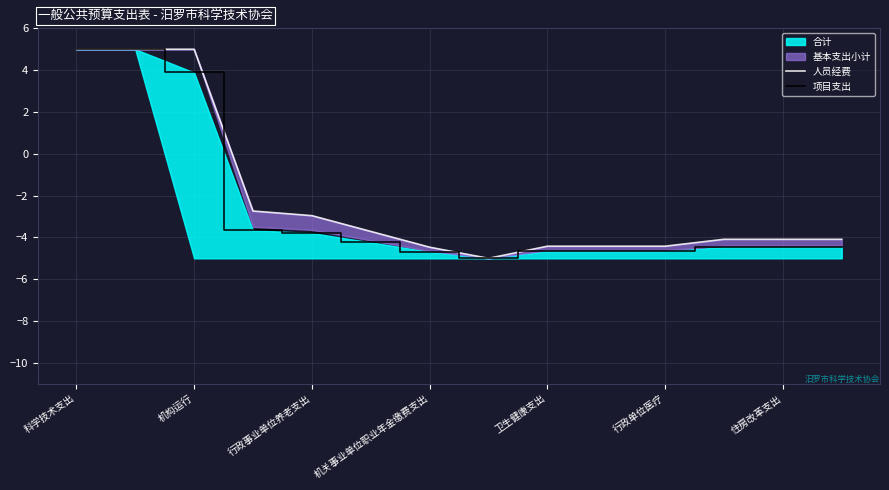

Which label corresponds to the largest value in the chart?

科学技术支出